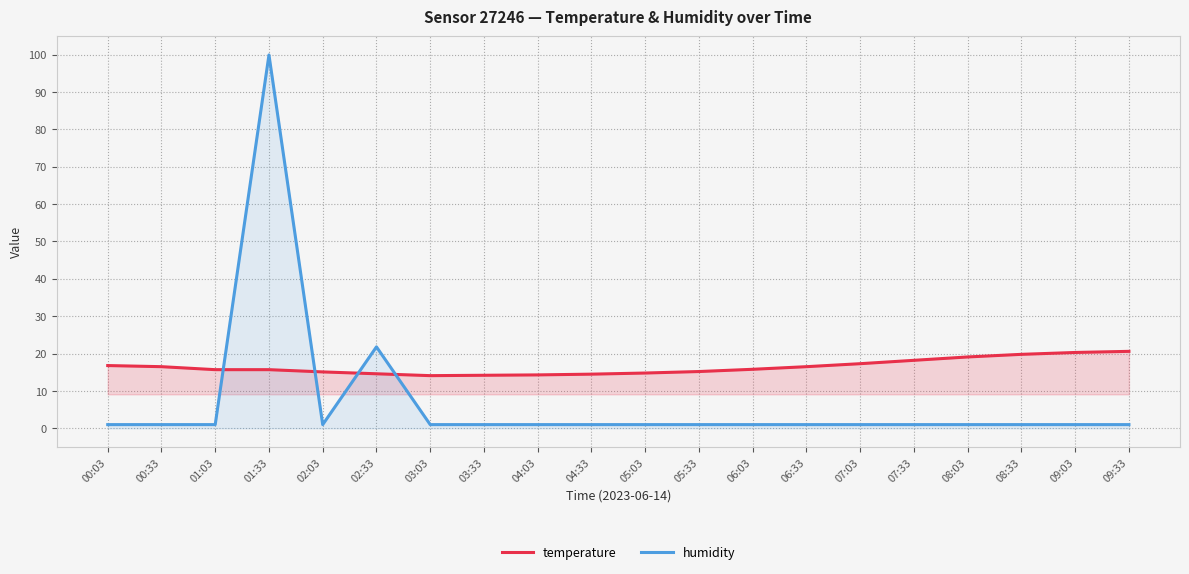

Does the chart display data point markers on the line(s)?

No